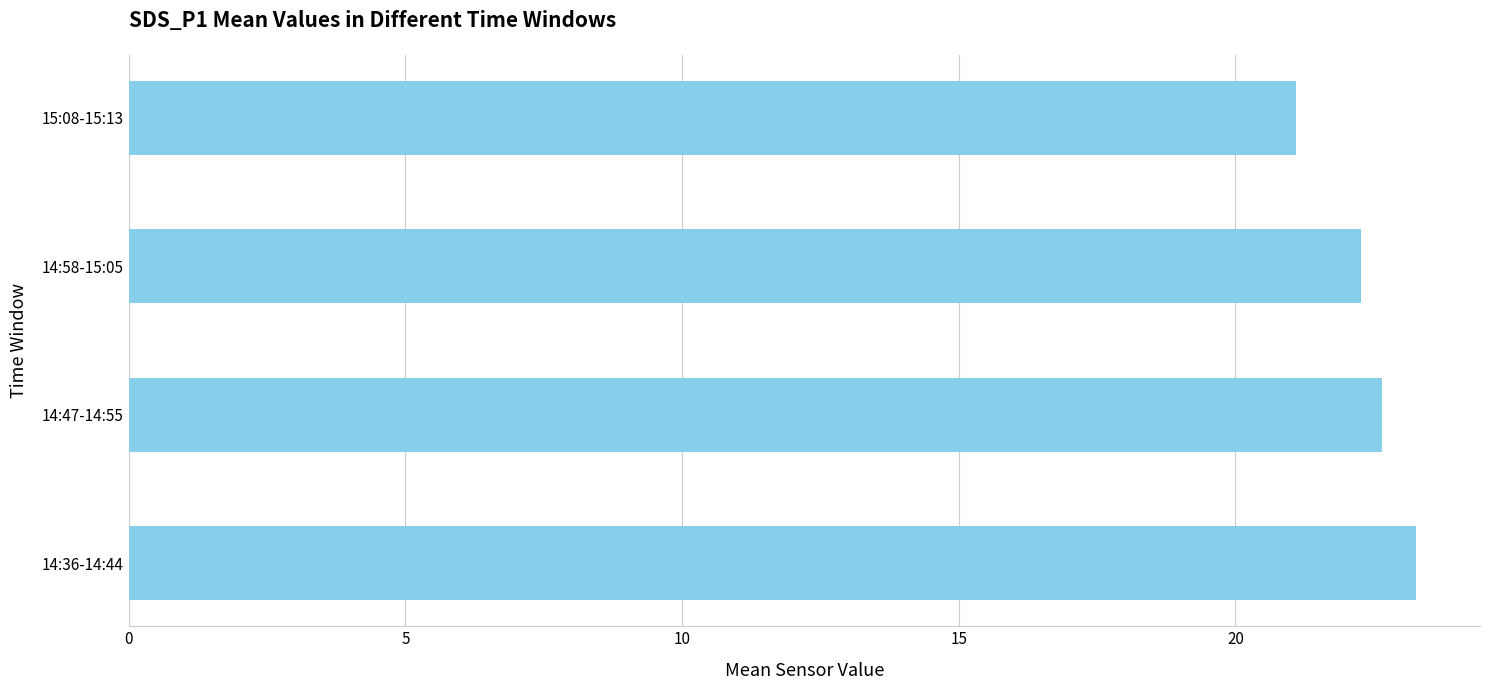

Rank the categories by value from lowest to highest.

15:08-15:13, 14:58-15:05, 14:47-14:55, 14:36-14:44